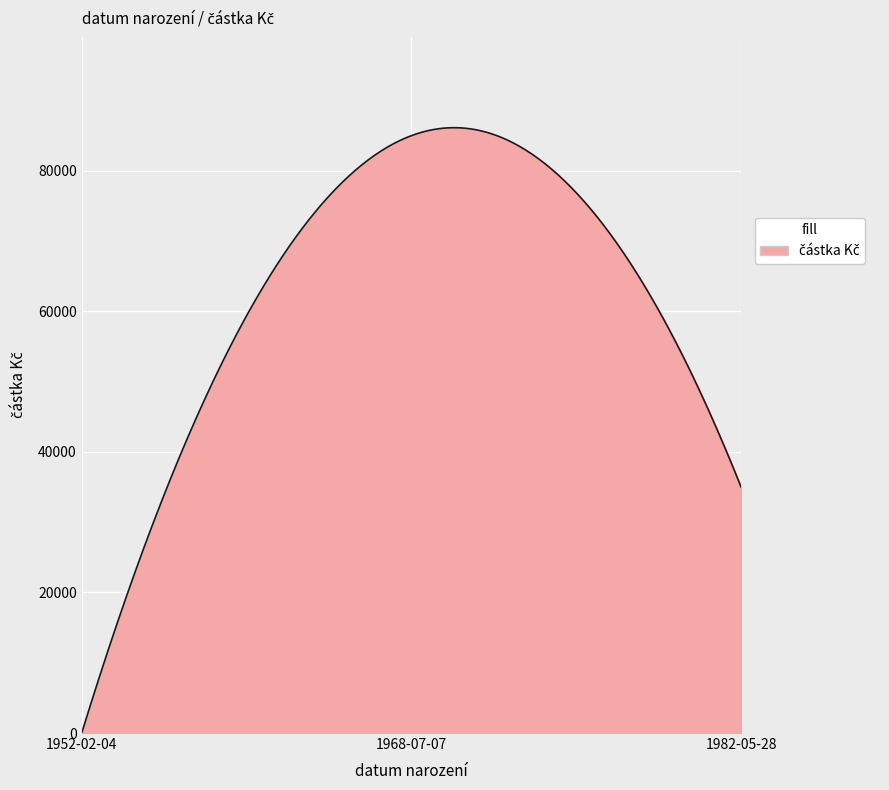

What is the greatest value displayed?

86134.2